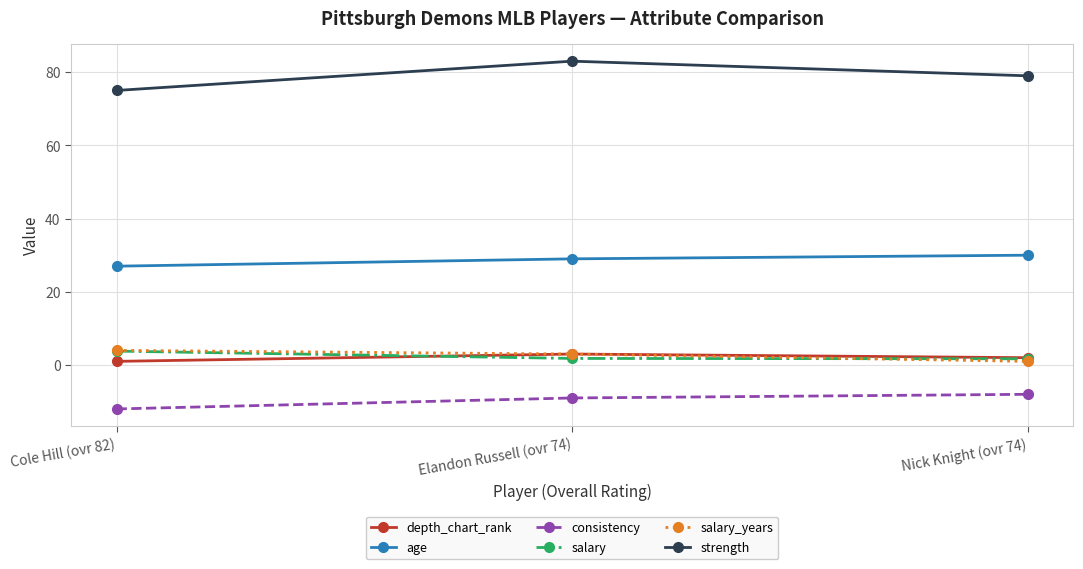

The consistency series shows -8.0 at Nick Knight (ovr 74). True or false?

True